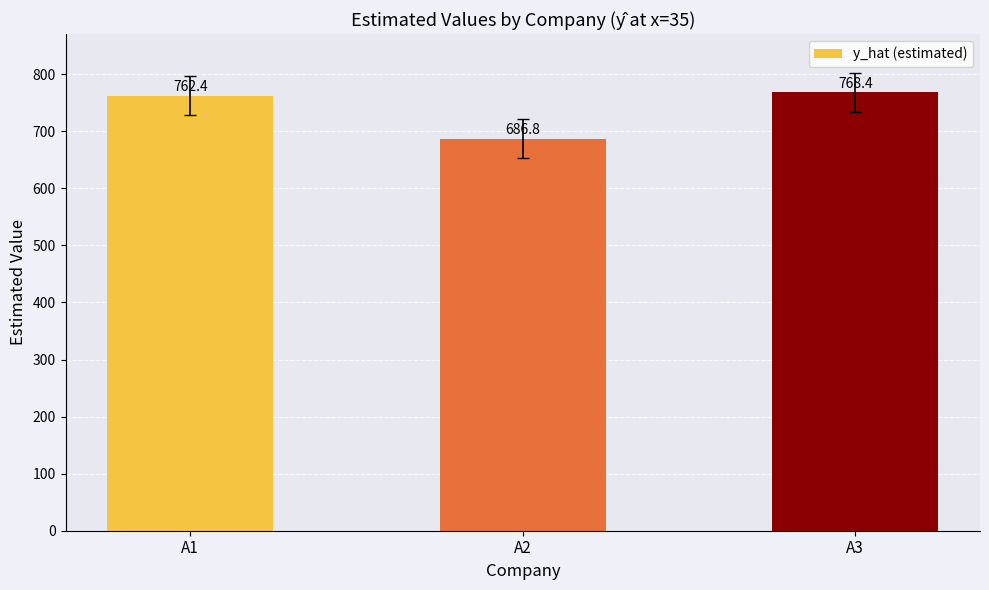

Reading left to right, list all the values displayed in this chart.

A1=762.4	A2=686.8	A3=768.4